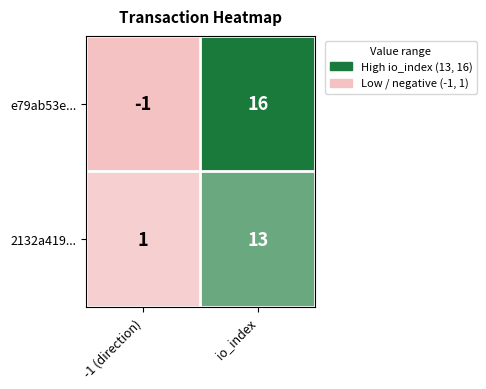

Rank the categories by e79ab53e... value from highest to lowest.

io_index, -1 (direction)